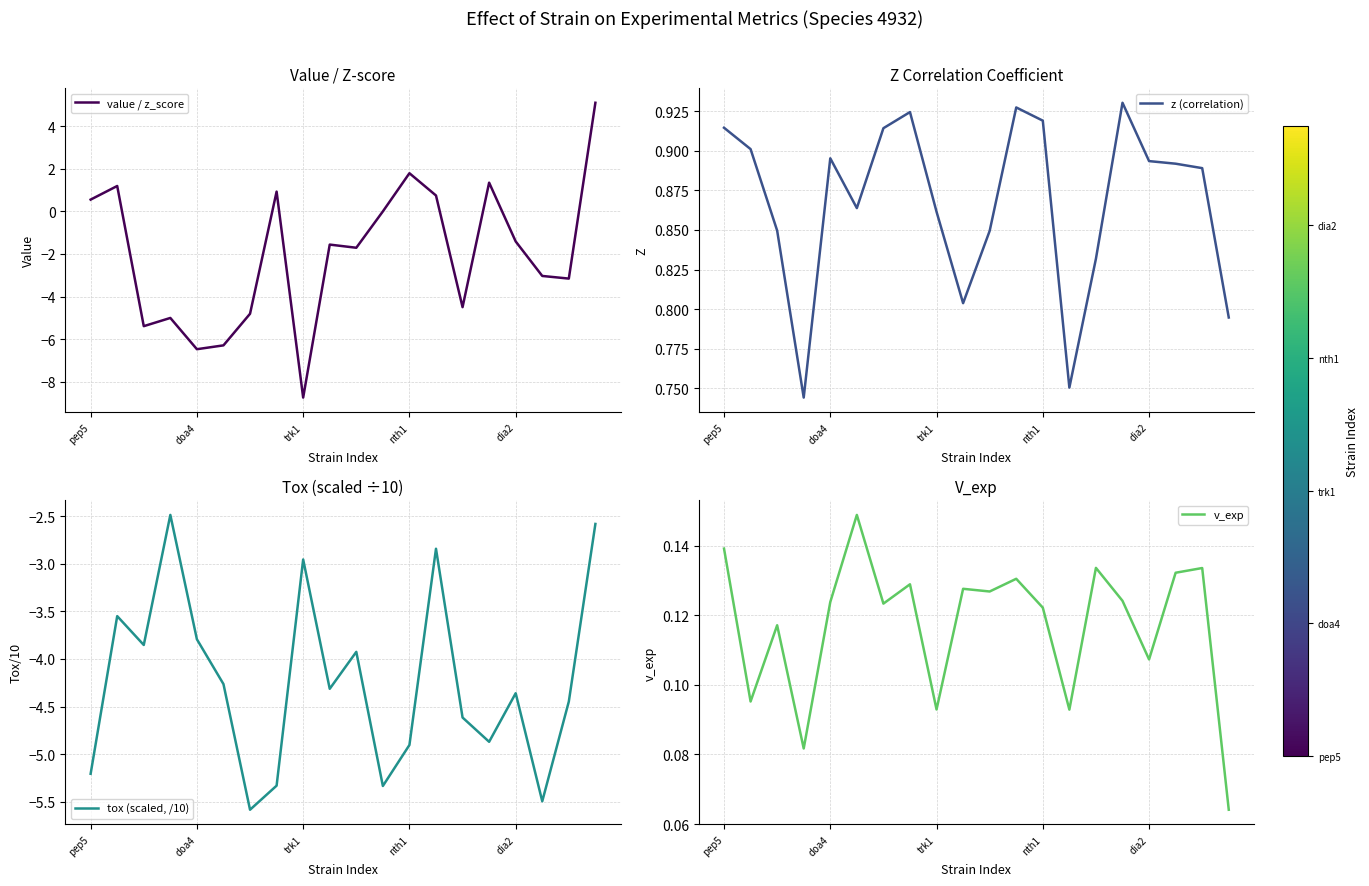

What is the minimum value shown in the chart?

-8.7